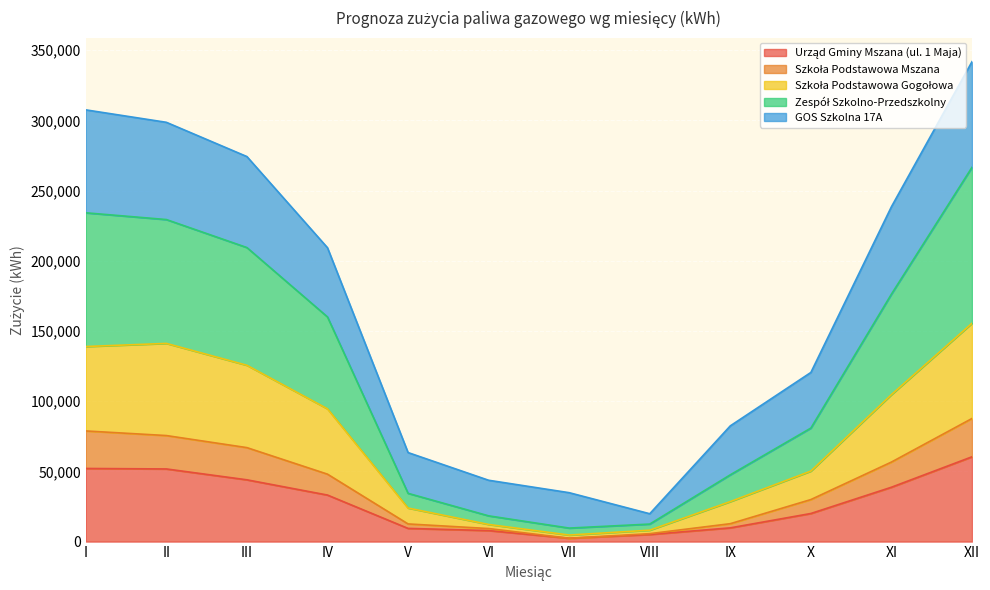

What is the total value across all series at III?

274282